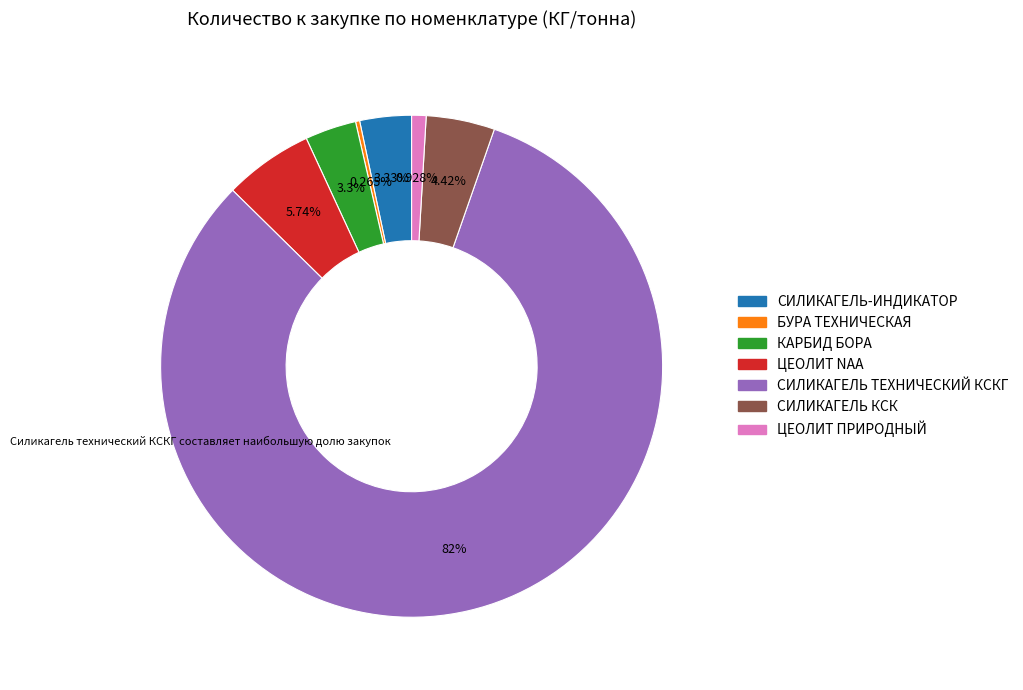

Is there a majority slice in this chart?

Yes